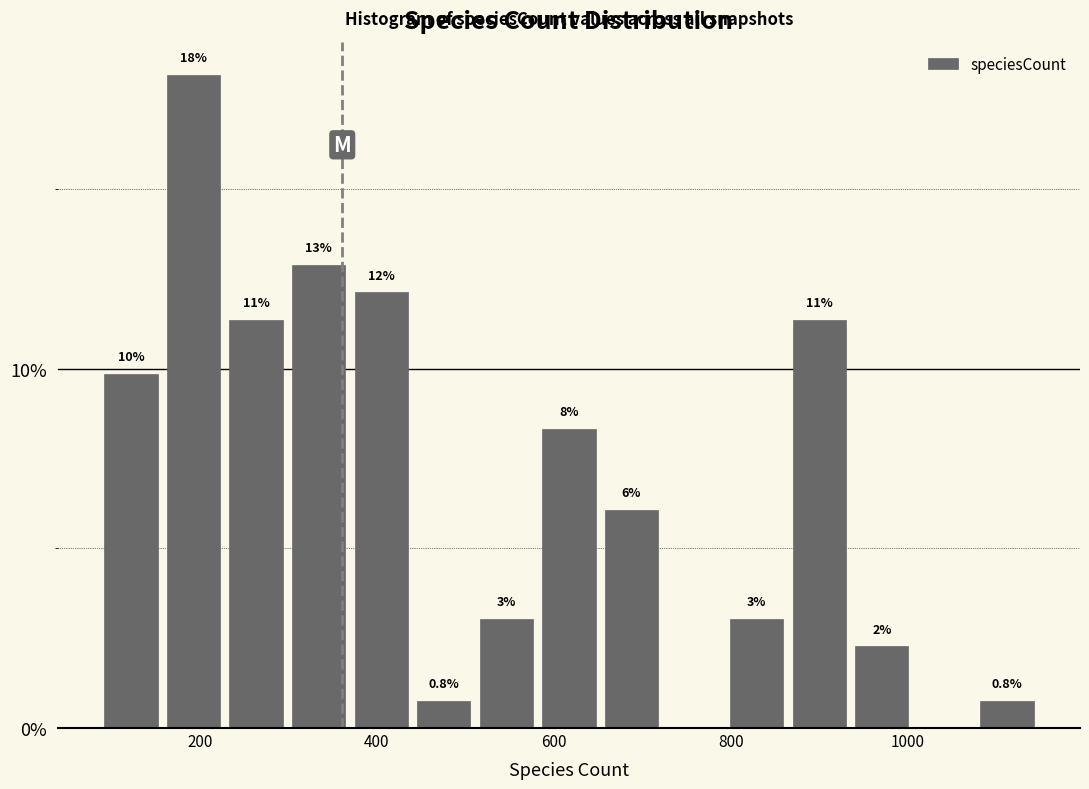

Around what value on the x-axis is the tallest bar? Give the approximate position of its centre, as read against the axis.

200